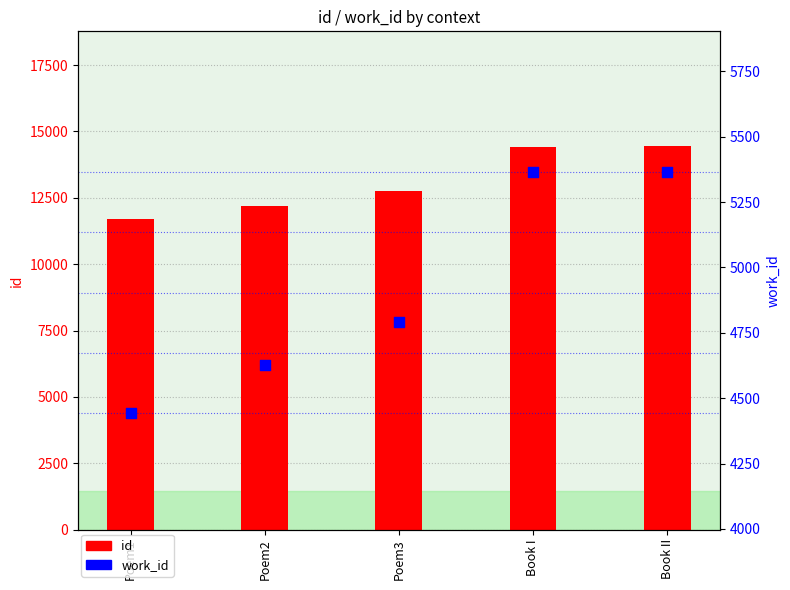

Which series has the largest total across all categories?

id